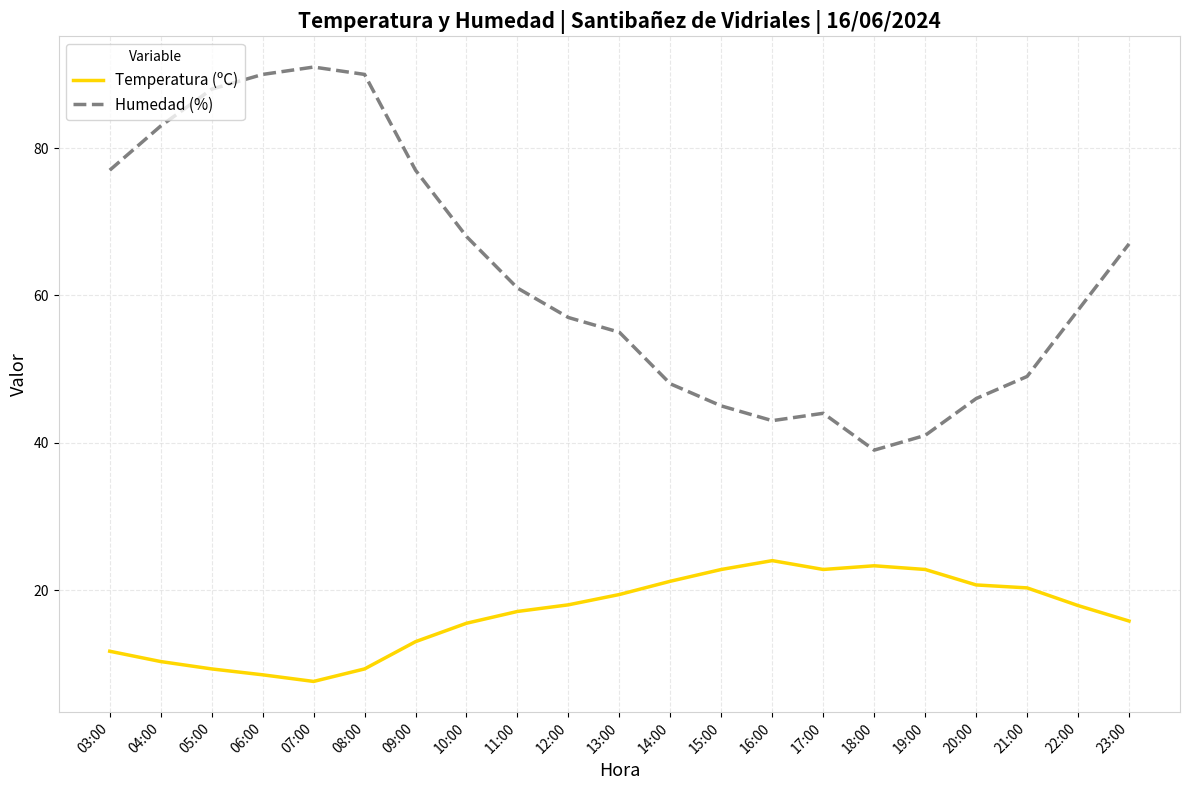

What is the difference between the highest and lowest values at 05:00?

78.7